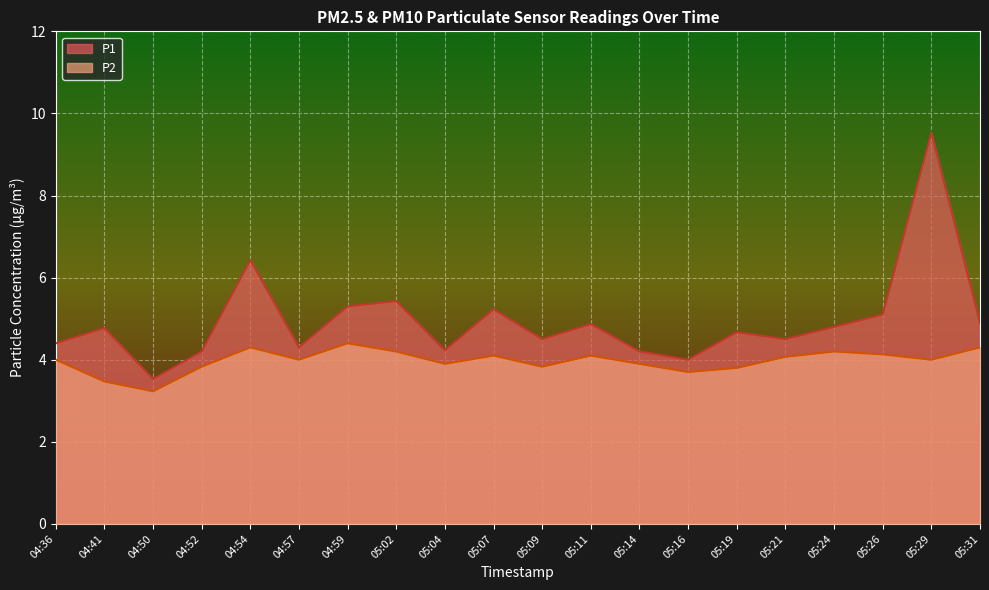

Reading left to right, list all the values displayed in this chart.

P1: 4.4	4.8	3.5	4.2	6.4	4.3	5.3	5.4	4.2	5.2	4.5	4.9	4.2	4.0	4.7	4.5	4.8	5.1	9.5	4.9
P2: 4.0	3.5	3.2	3.8	4.3	4.0	4.4	4.2	3.9	4.1	3.8	4.1	3.9	3.7	3.8	4.1	4.2	4.1	4.0	4.3